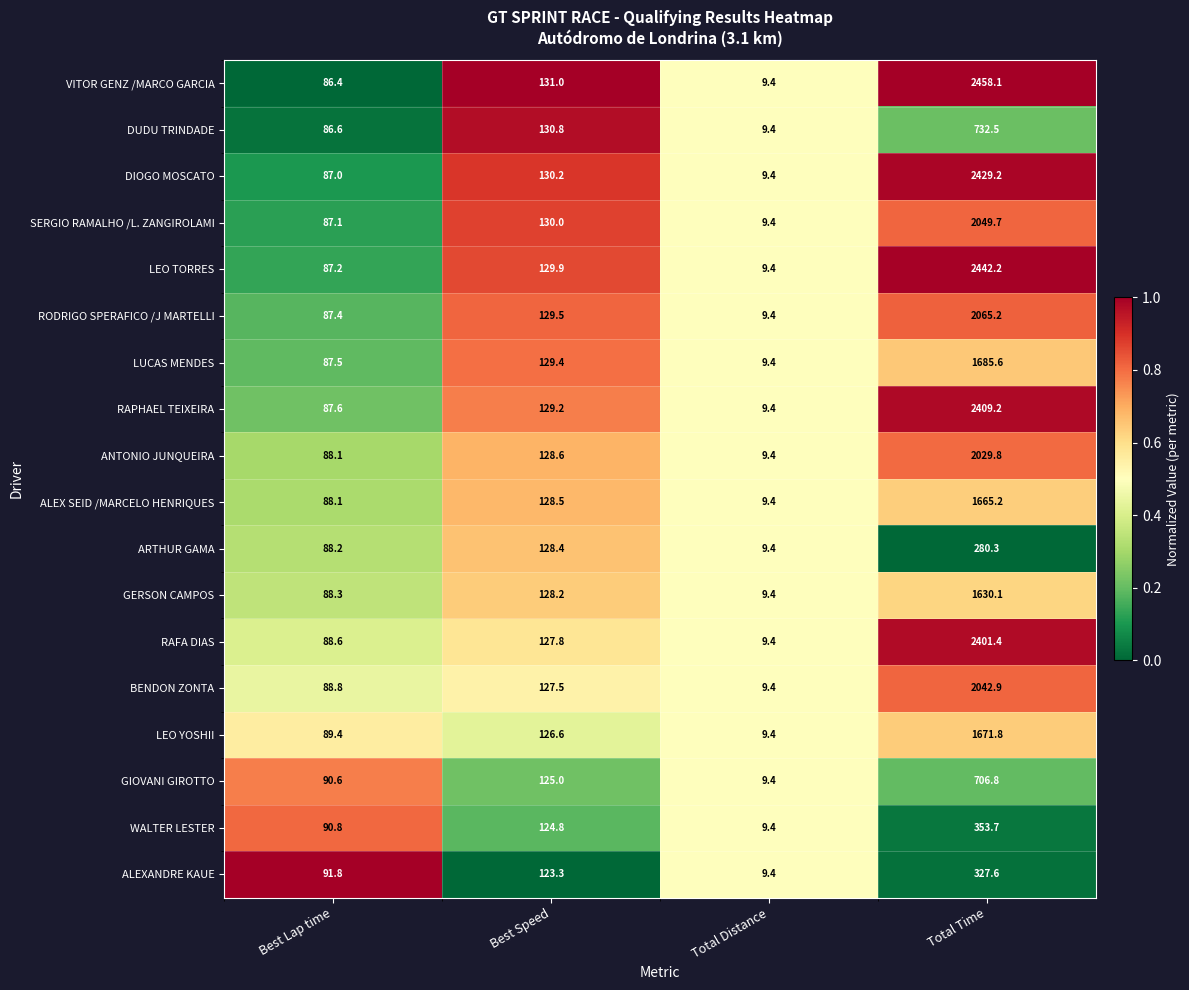

The value of ARTHUR GAMA at Total Time is 280.3. True or false?

True